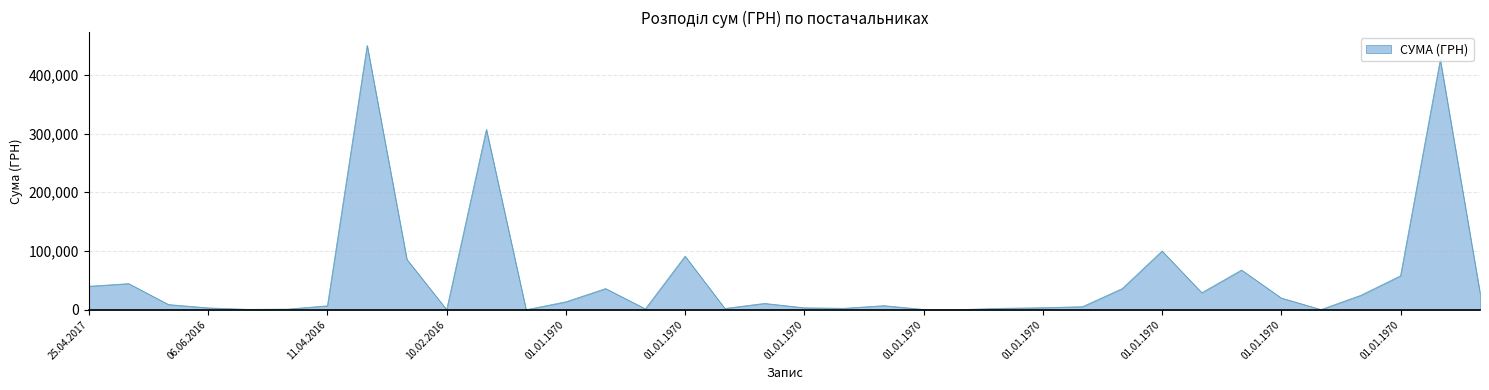

What is the maximum value shown in the chart?

450188.8